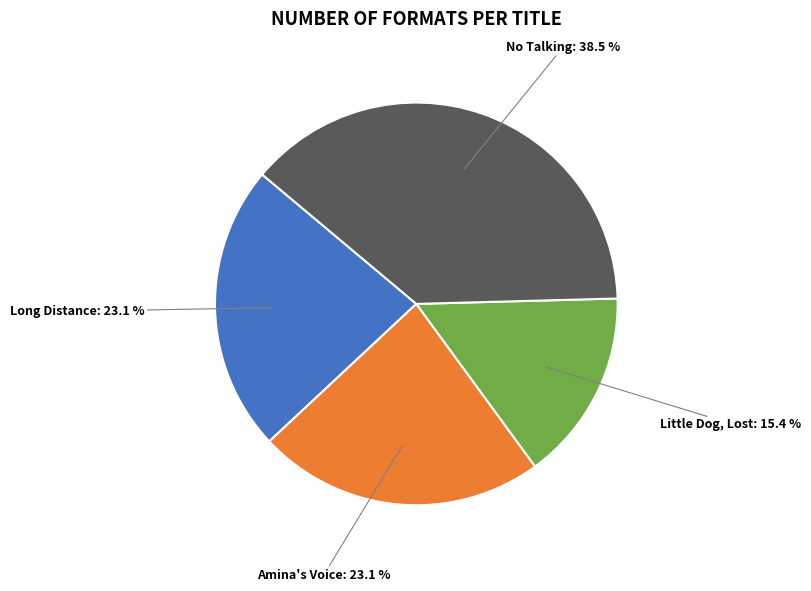

Does any single category account for the majority?

No